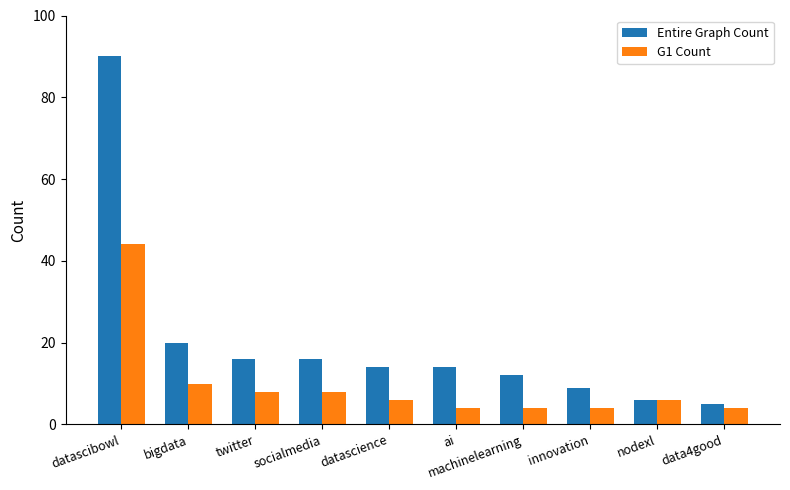

What value does the G1 Count series have at twitter, to the nearest 10?

10